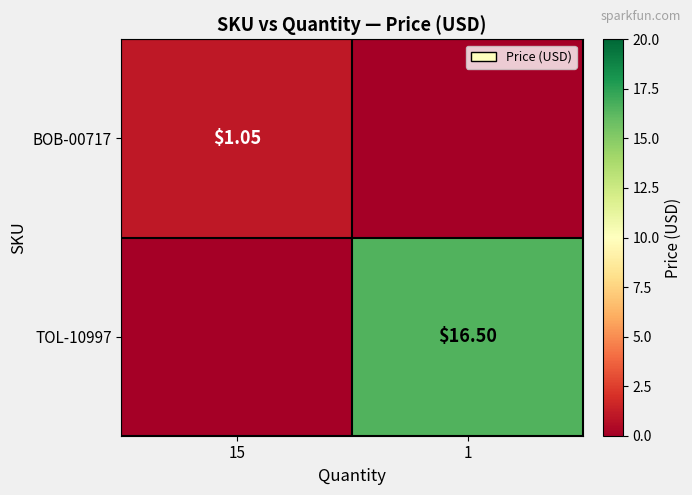

Is the value of BOB-00717 at 15 greater than the value of TOL-10997 at 1?

No